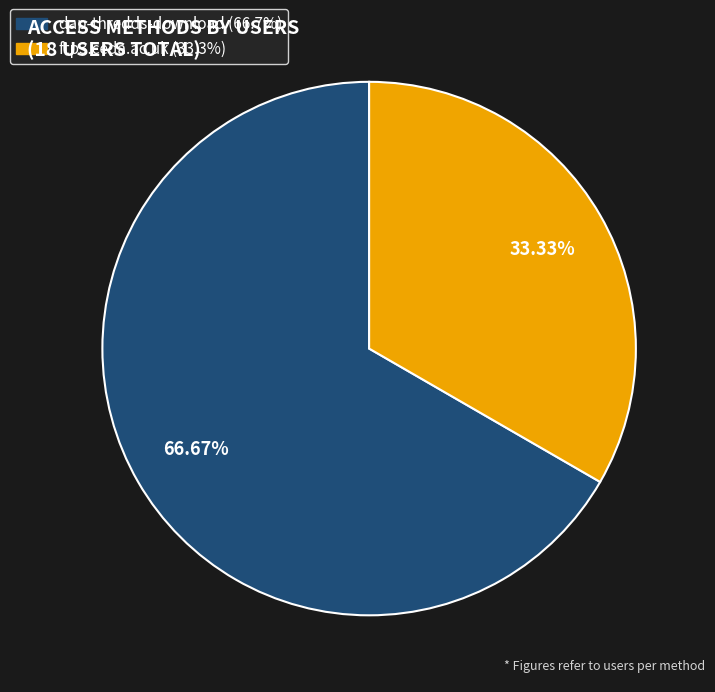

Which slice is the largest?

dap-thredds-download